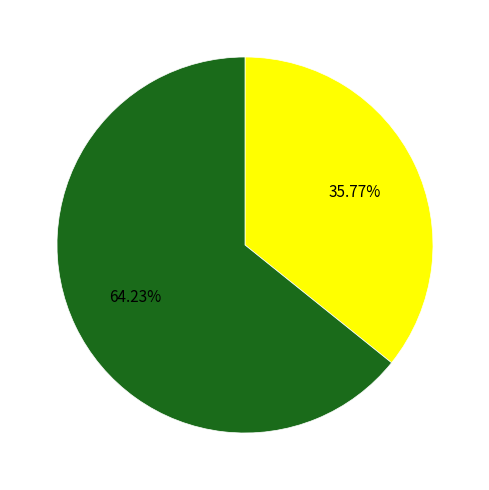

Does any single category account for the majority?

Yes